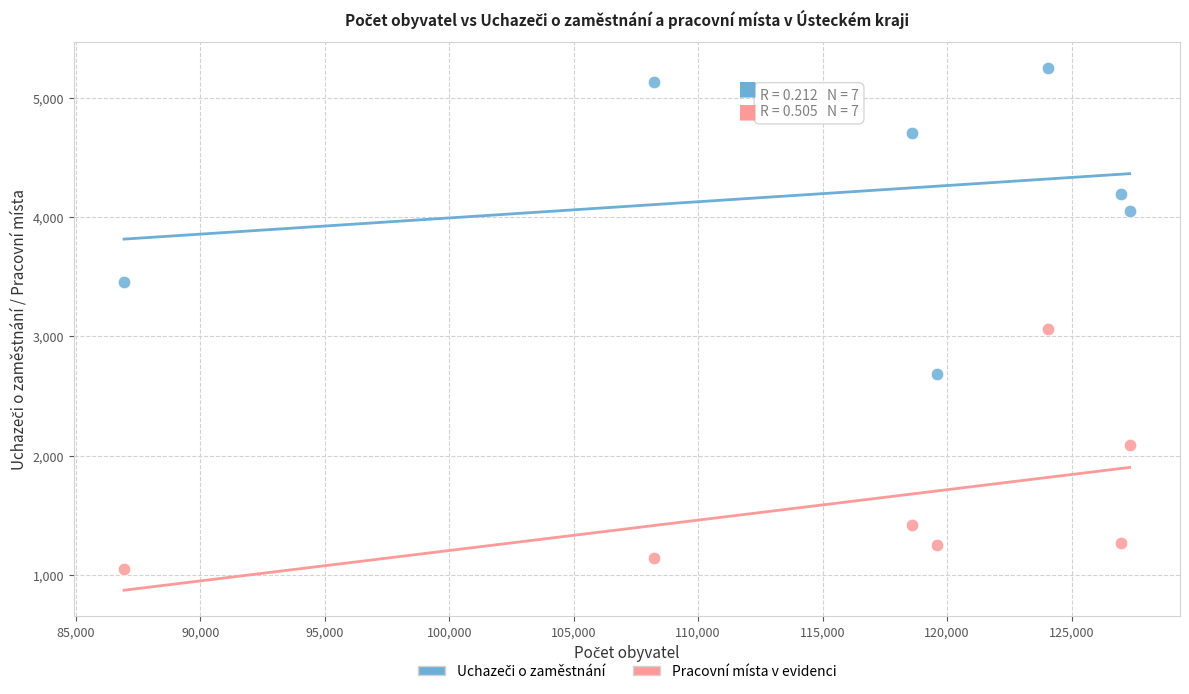

Which series reaches the minimum Y coordinate?

Pracovní místa v evidenci